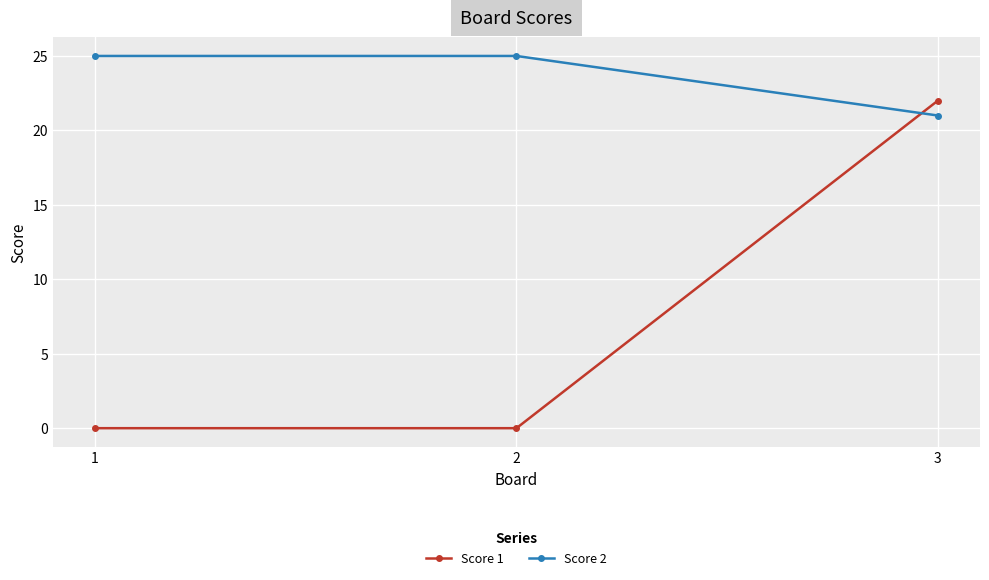

Read the Score 1 value at 3.

22